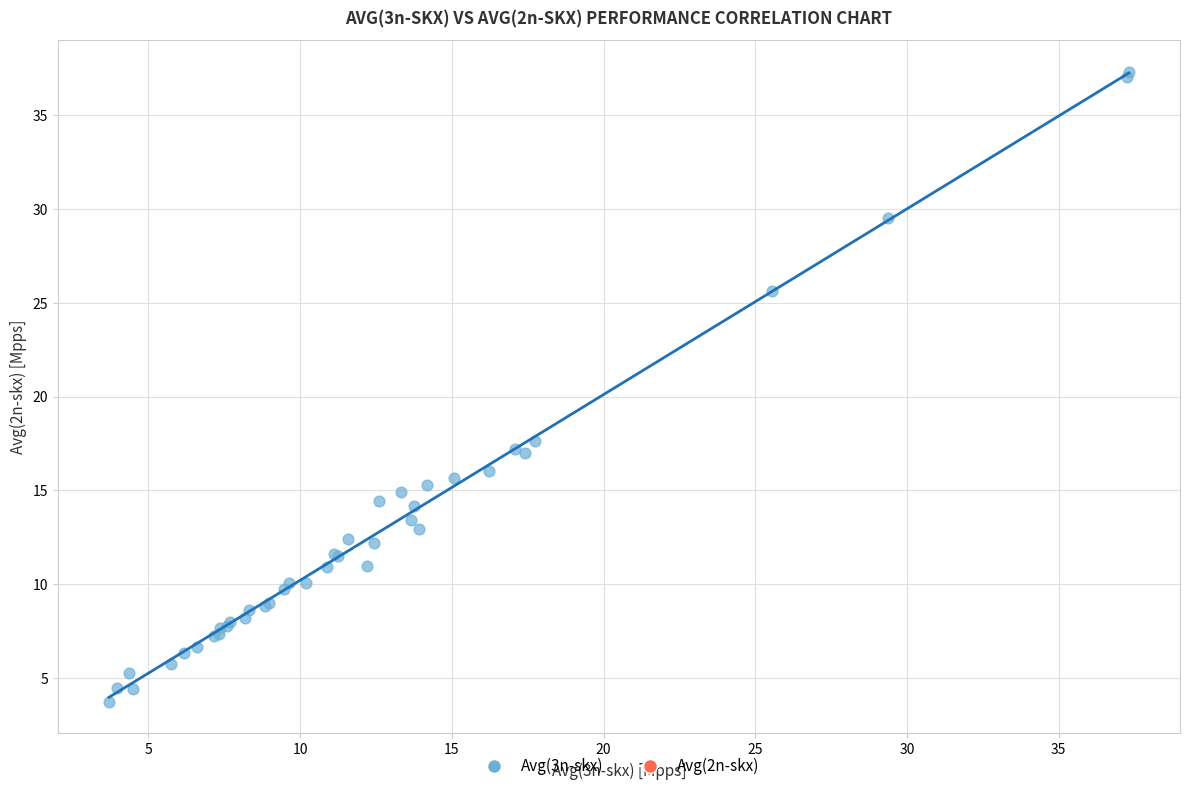

What Y value in the scatter plot is closest to 20?

17.6